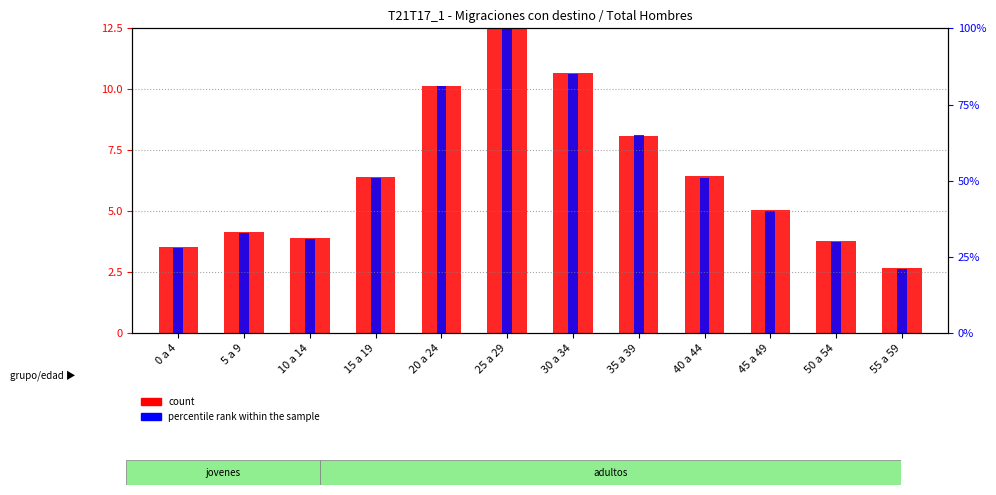

List the series in order of their overall mean, highest first.

count, percentile rank within the sample